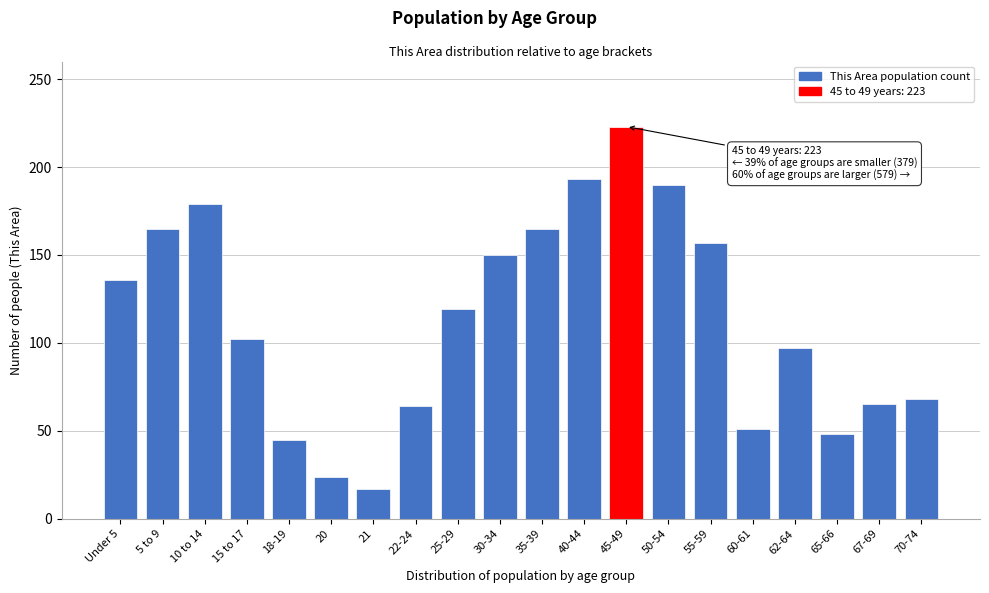

What is the label of the 2nd bar from the left?

5 to 9